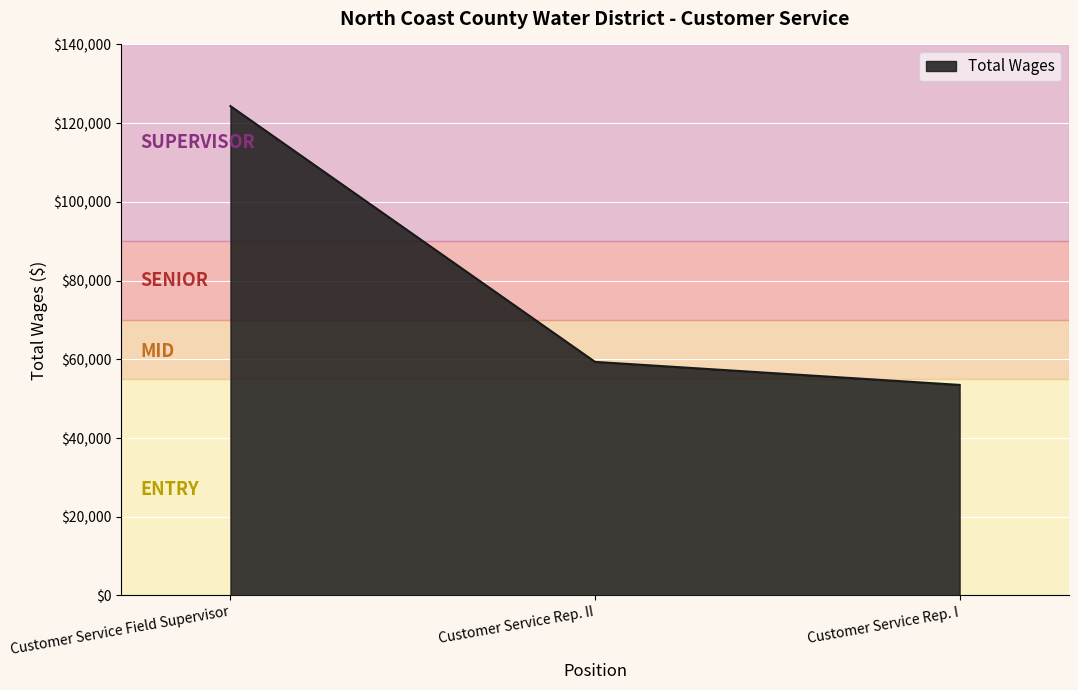

Reading left to right, what are all the values shown in this chart?

124336	59353	53502